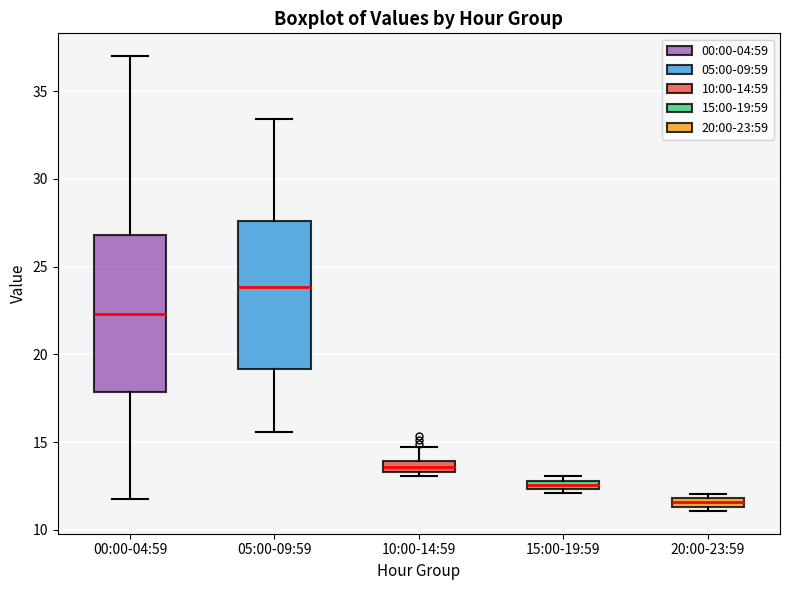

Comparing the boxes themselves (not the whiskers), which one is the tallest?

00:00-04:59